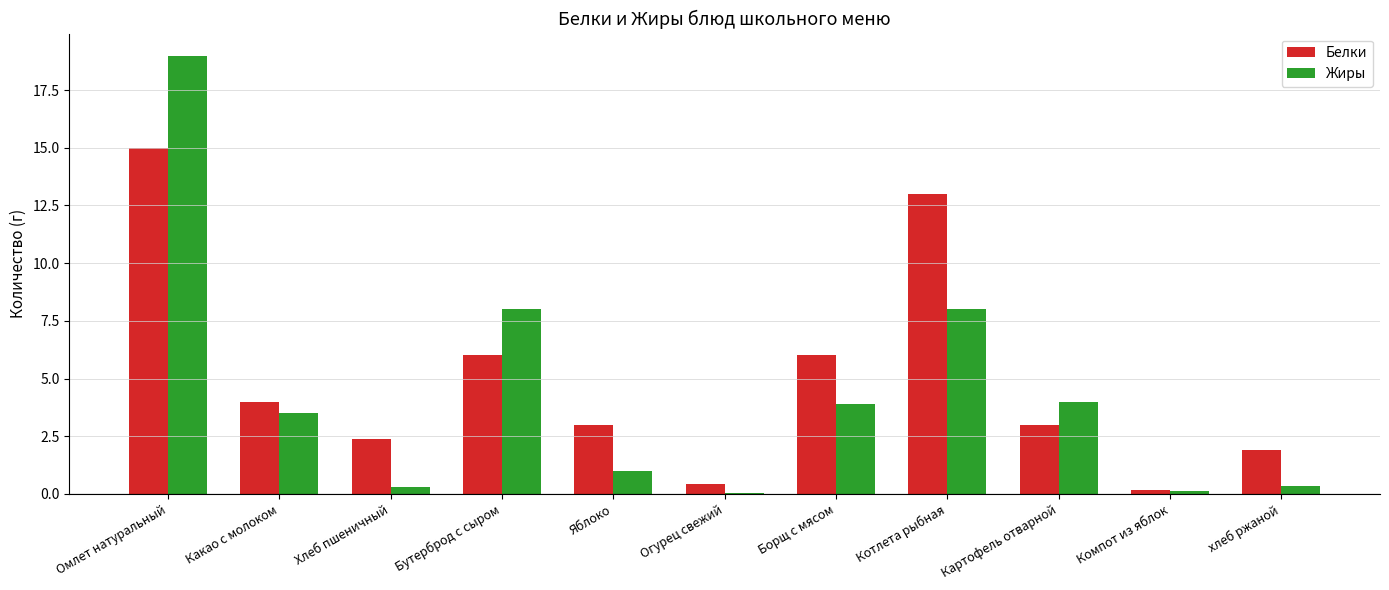

What is the difference between the second highest and minimum values in the Белки series?

12.8